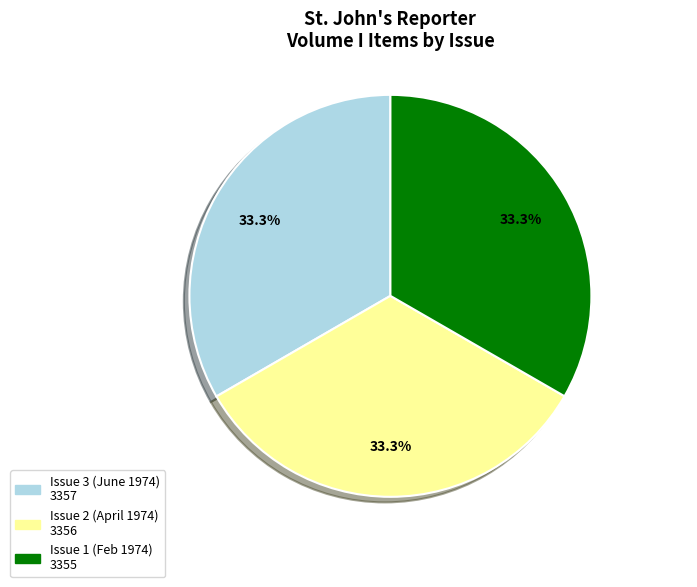

How many slices are in this pie chart?

3